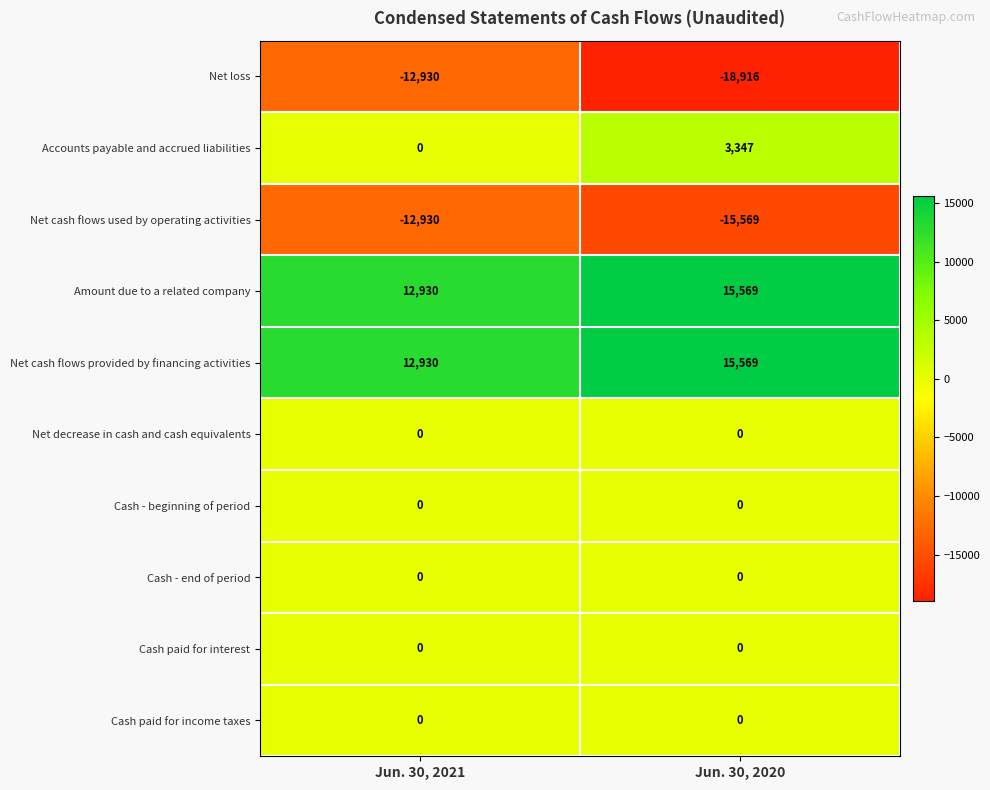

List the labels in order of Net cash flows used by operating activities value, smallest first.

Jun. 30, 2020, Jun. 30, 2021